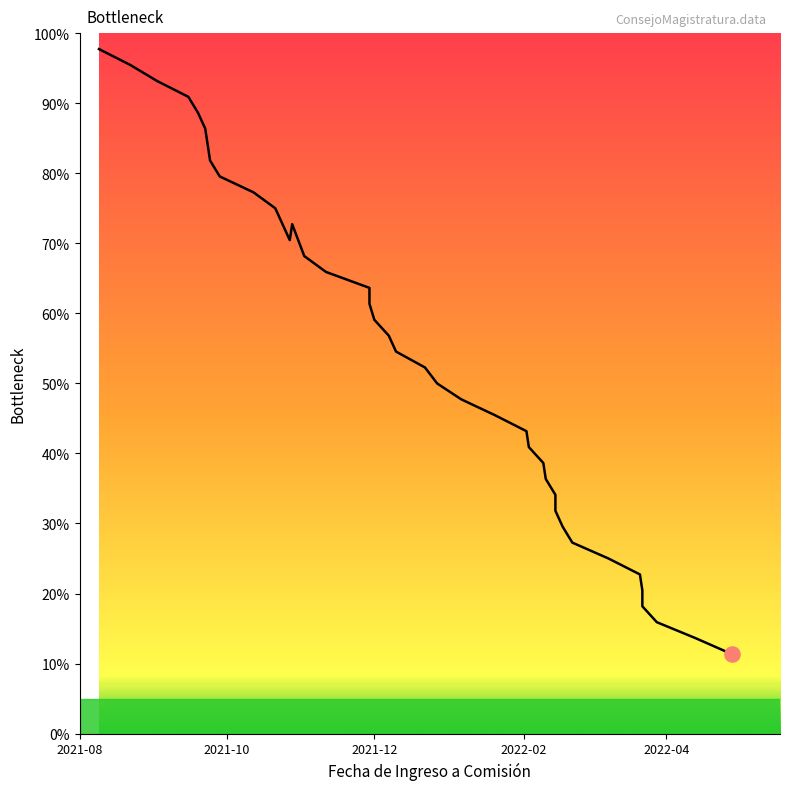

Between 2022-03-22 and 2021-10-21, which is larger?

2021-10-21